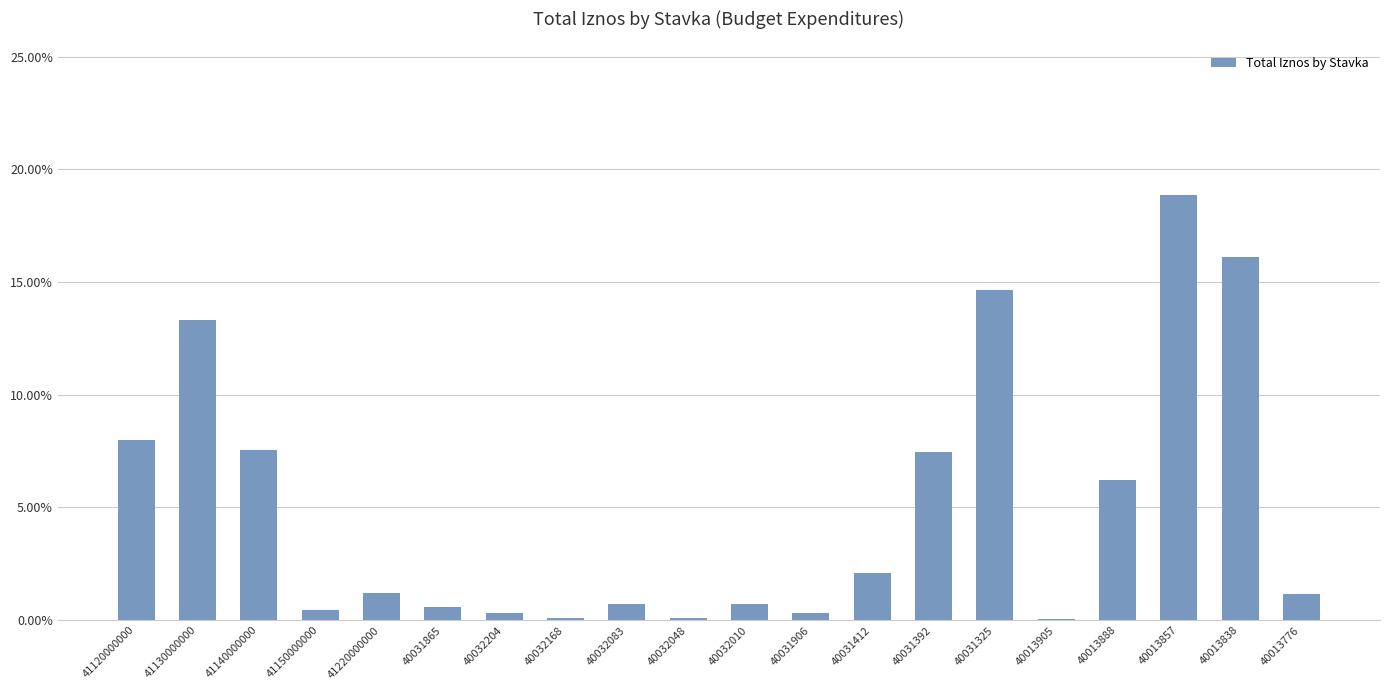

What is the label of the 14th bar from the right?

40032204